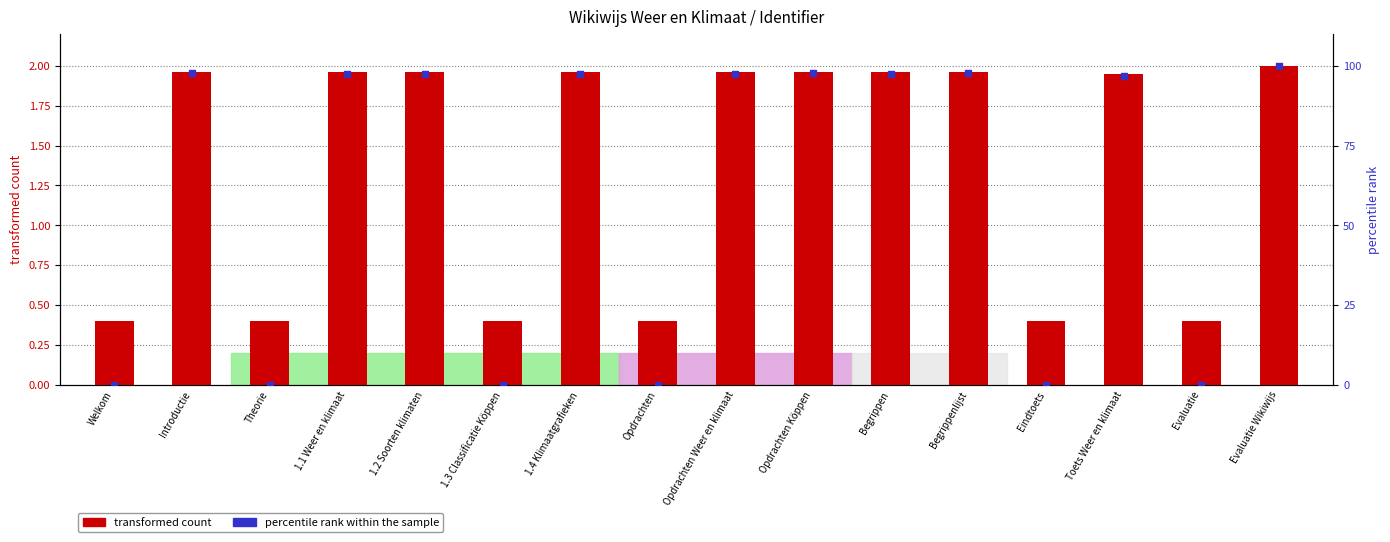

Which series has the widest spread of Y values?

percentile rank within the sample